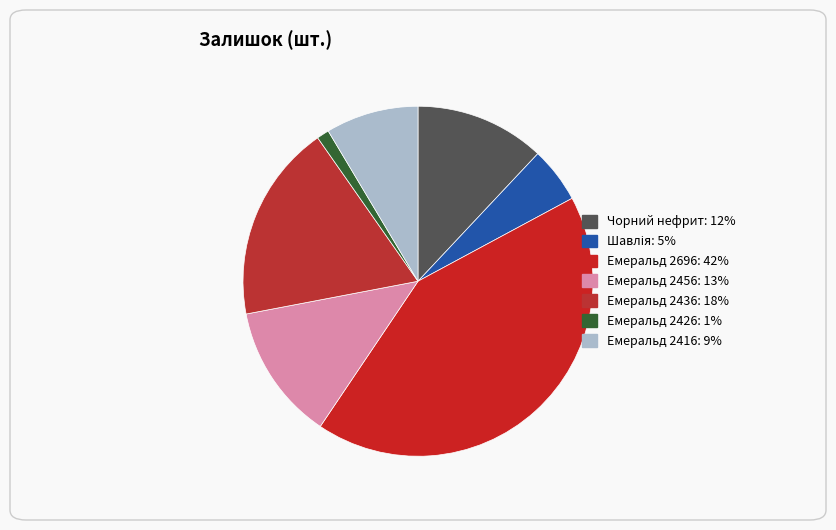

Is it true that Емеральд 2426 is 1% of the pie?

True